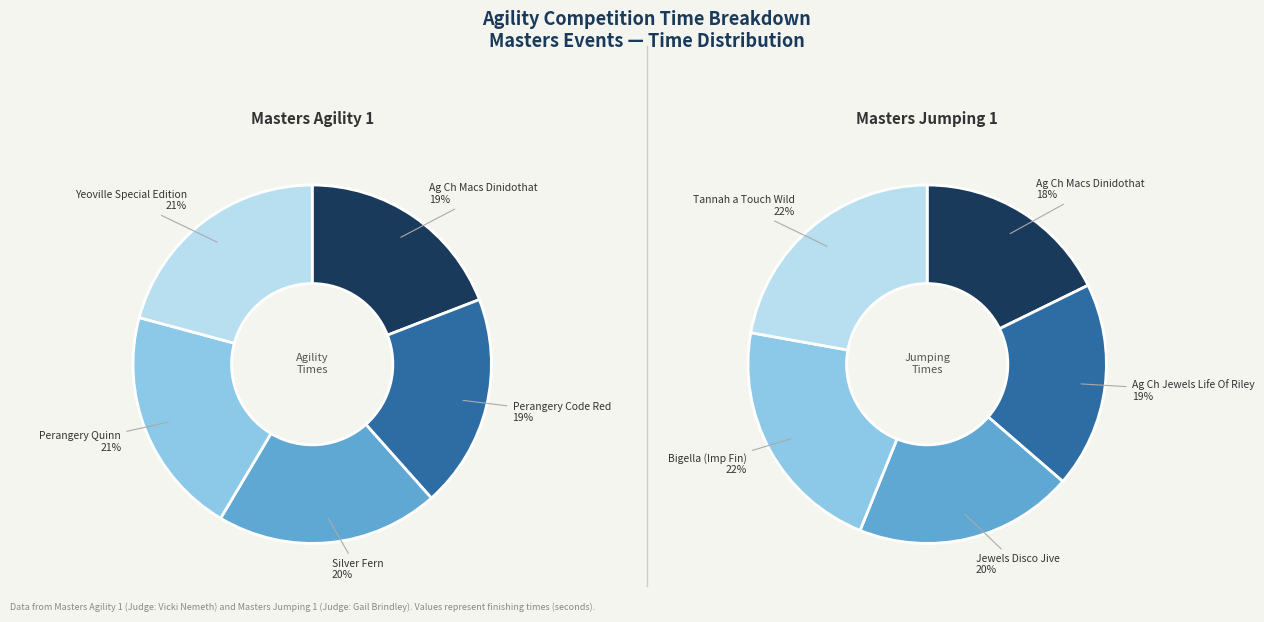

Is it true that 1 is 19% of the pie?

True